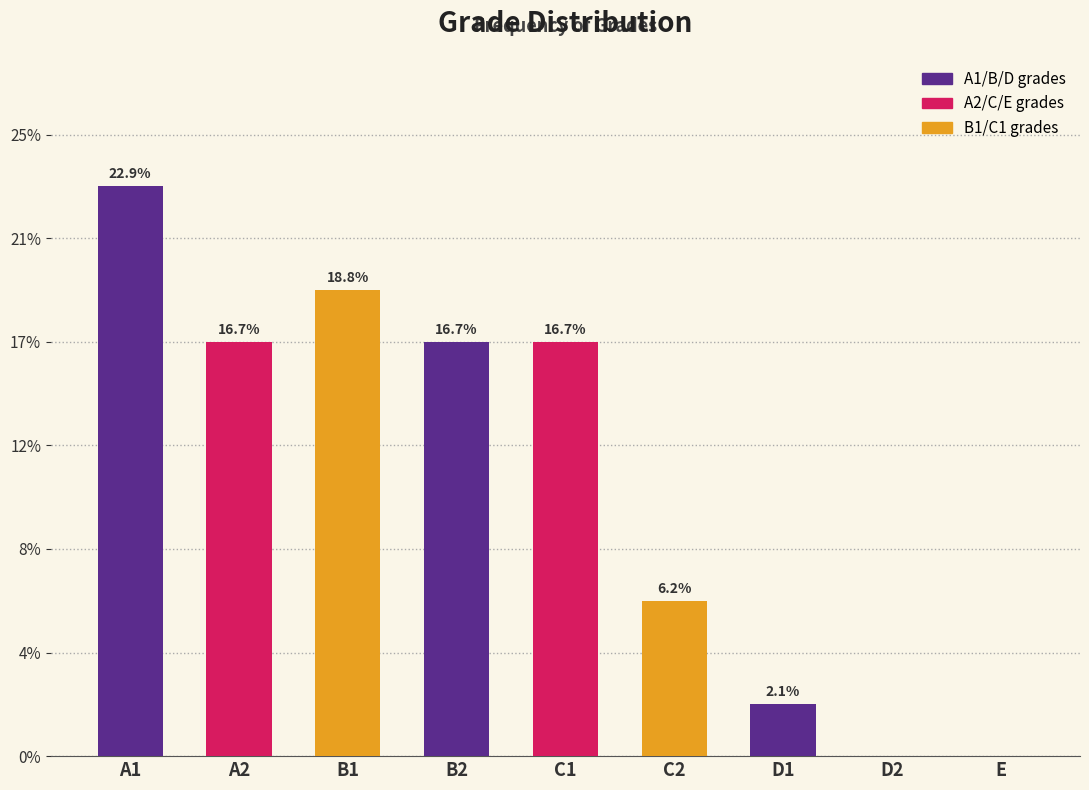

Rank the categories by value from lowest to highest.

D2, E, D1, C2, A2, B2, C1, B1, A1